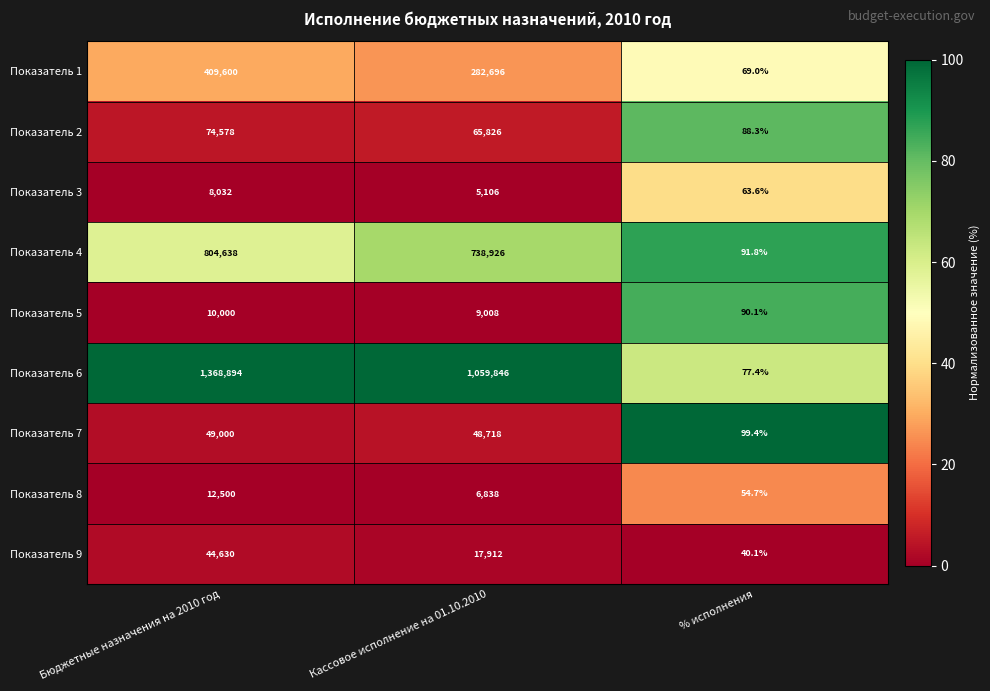

Which series changed the most between Бюджетные назначения на 2010 год and % исполнения?

Показатель 6